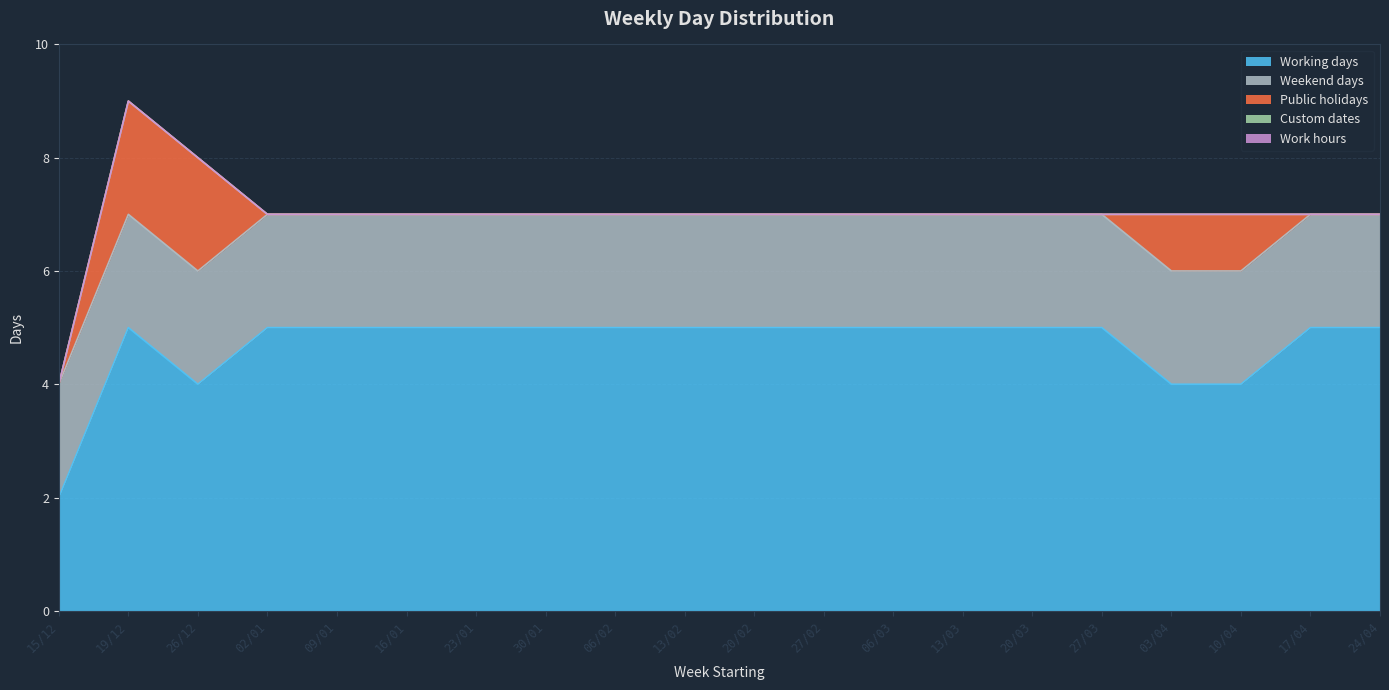

Is the value of Custom dates at 13/03 greater than the value of Public holidays at 09/01?

No